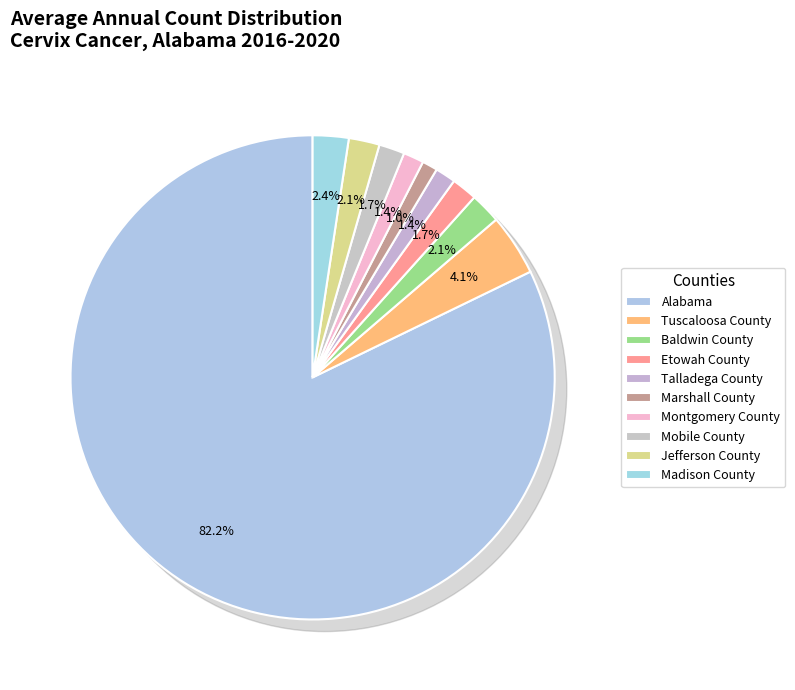

To the nearest percent, what is the difference between the largest and smallest slice percentages?

81%